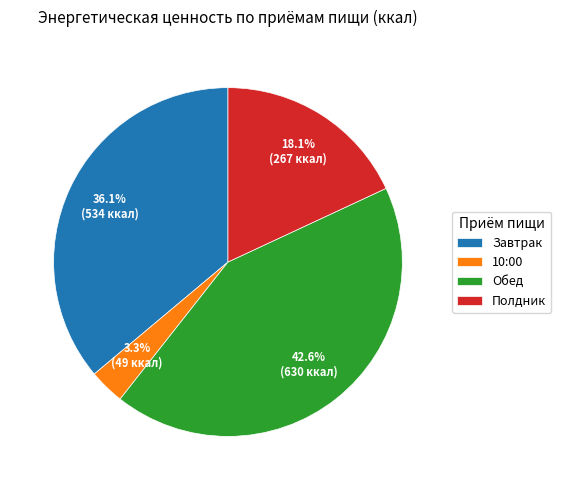

How many segments does this pie chart have?

4